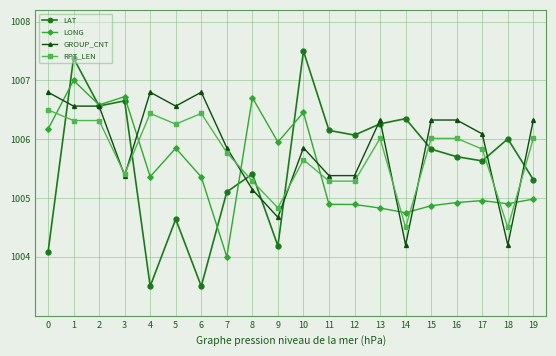

How many lines are shown in the chart?

4